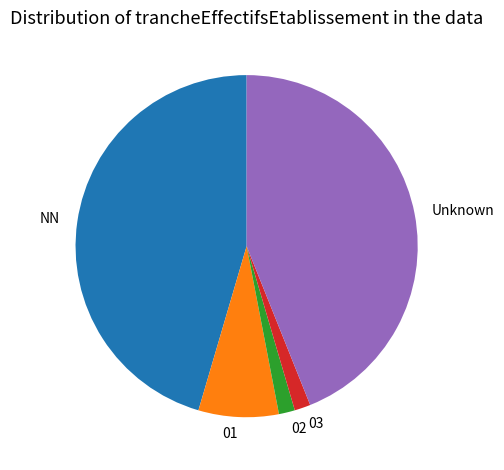

Which slice is the largest?

NN